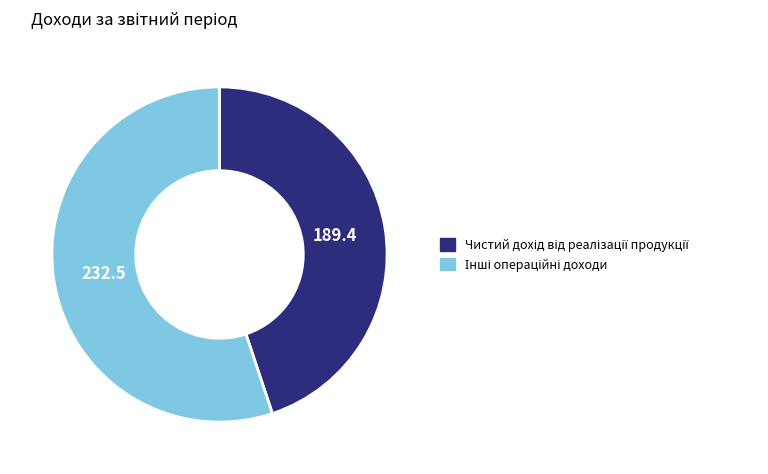

Does any single category account for the majority?

Yes